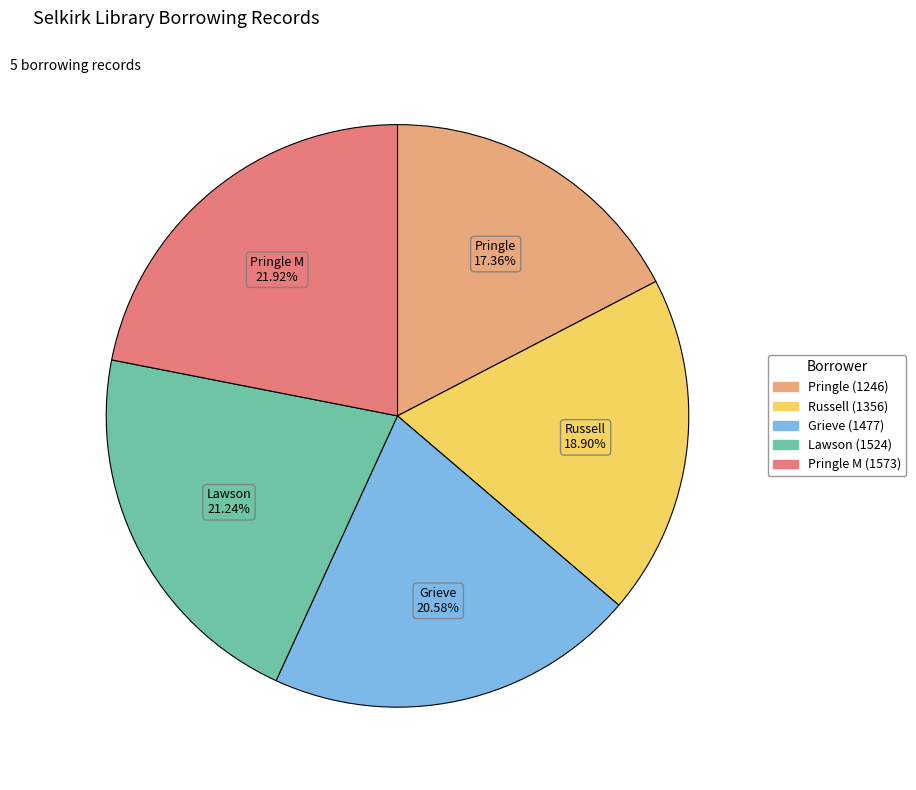

Does any single category account for the majority?

No